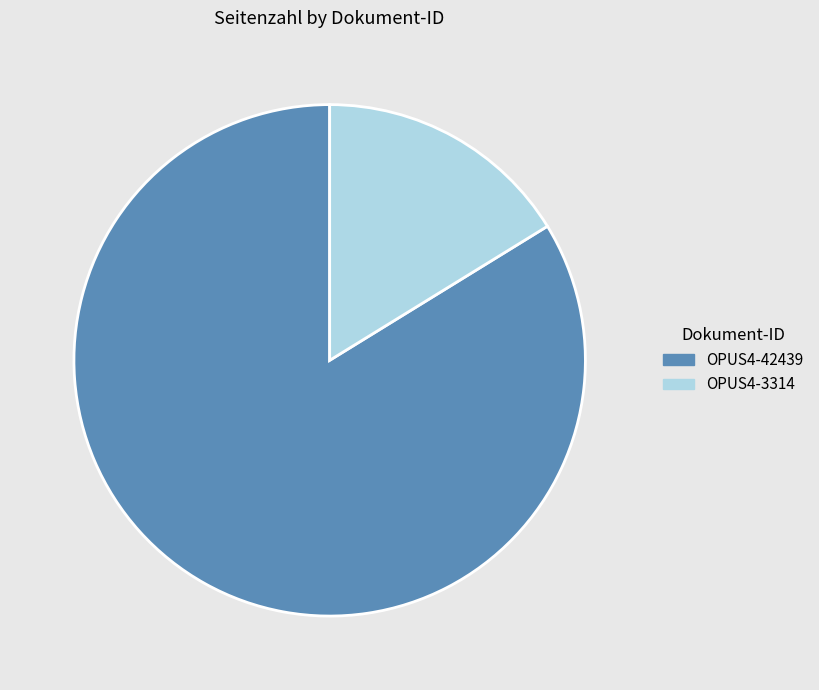

Approximately how many times larger is the value at OPUS4-42439 compared to OPUS4-3314?

5.2